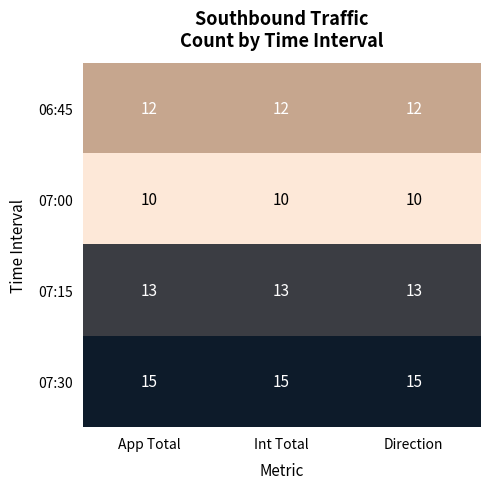

What is the difference between the highest and lowest values at Direction?

5